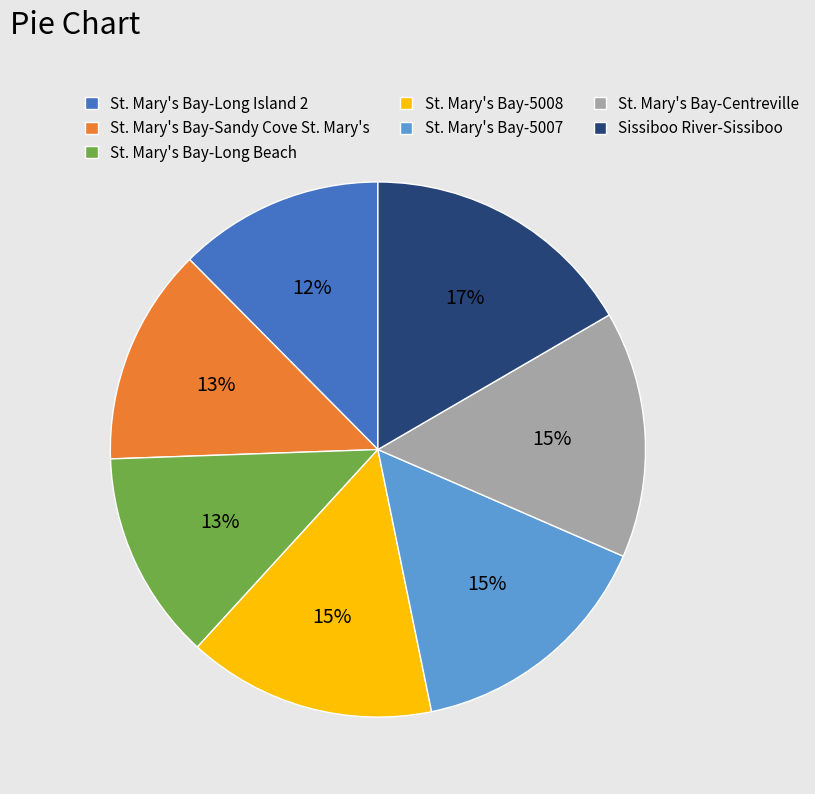

What is the largest slice in the pie chart?

Sissiboo River-Sissiboo